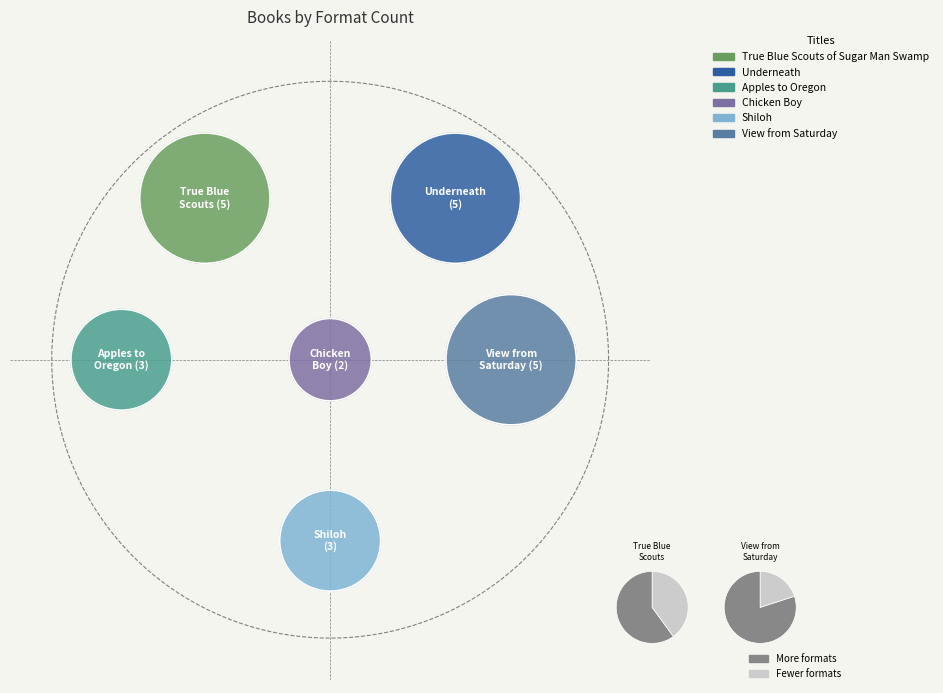

To the nearest percent, what percentage of the pie is Apples to Oregon?

13%